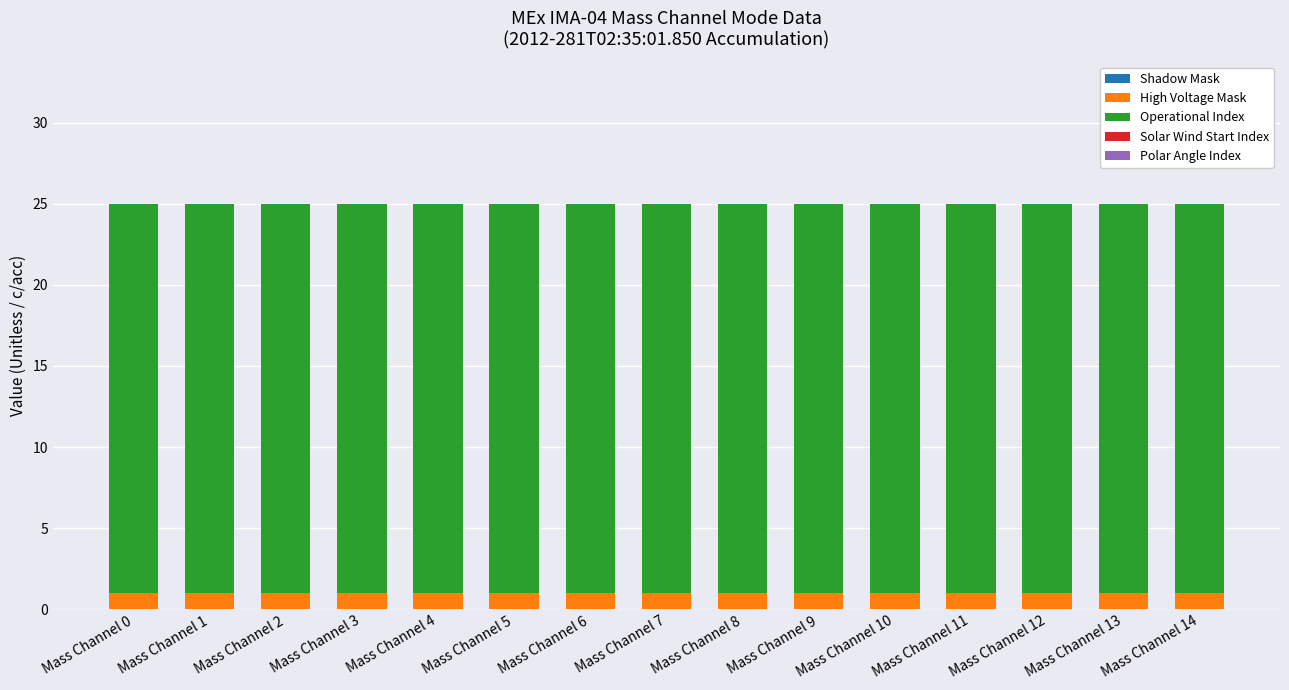

What is the total value across all series at Mass Channel 5?

25